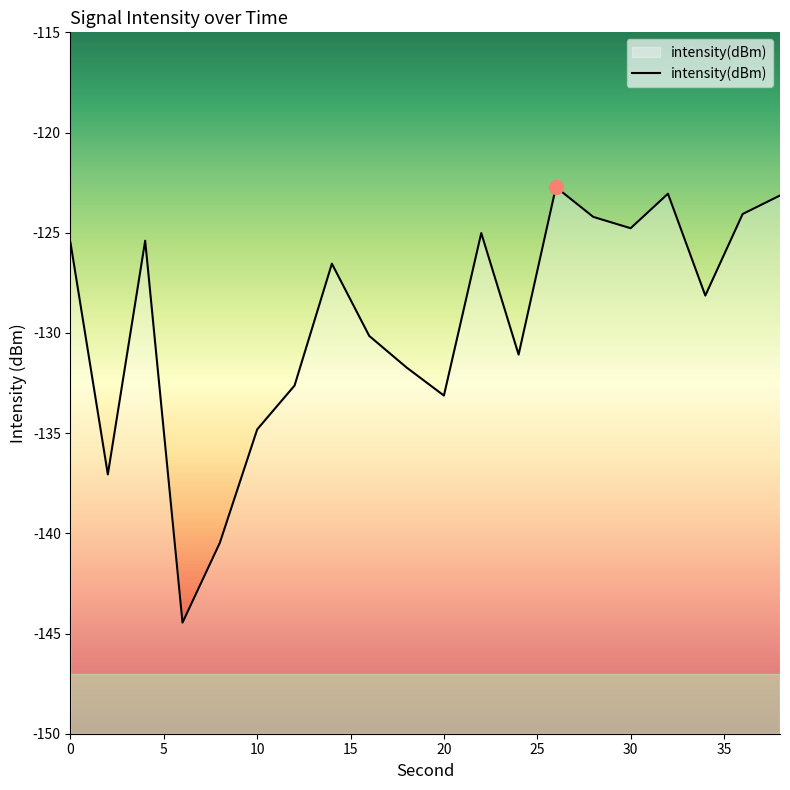

True or false: the data shows -82.4 at 10.

False